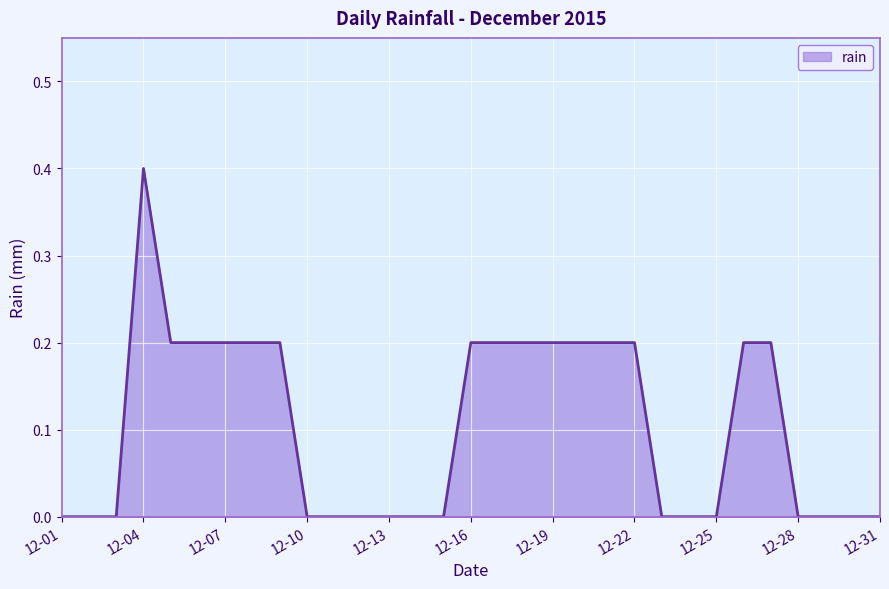

Does the chart have visible grid lines?

Yes